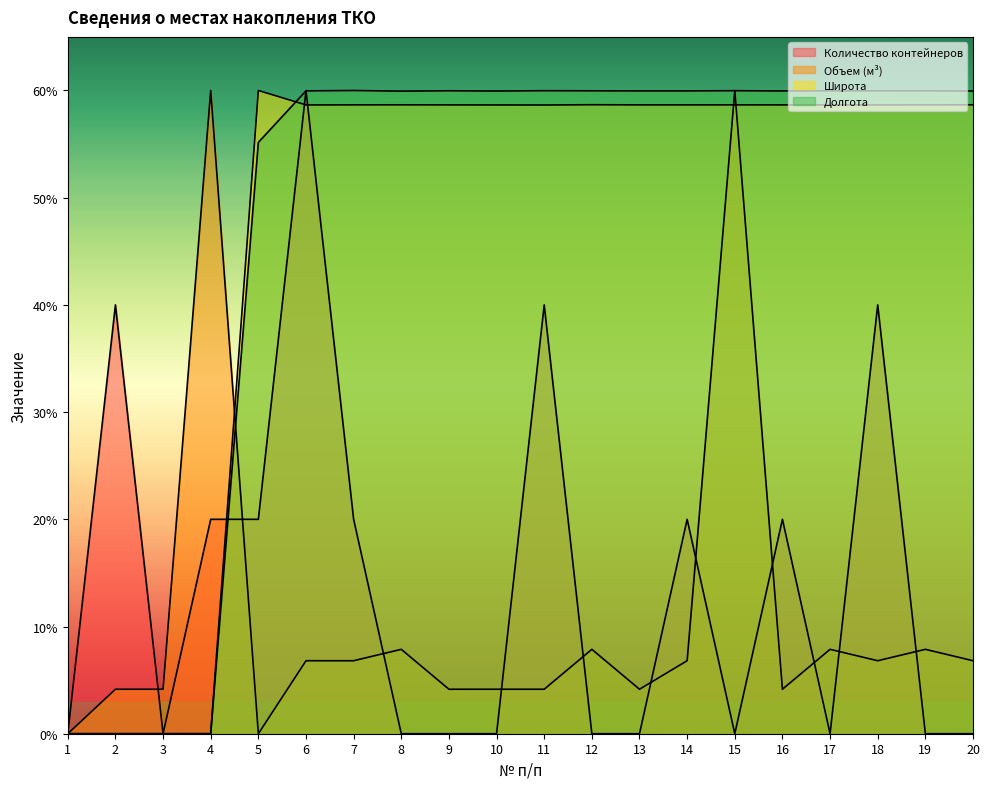

Where do Долгота and Количество контейнеров first cross each other?

4 and 5